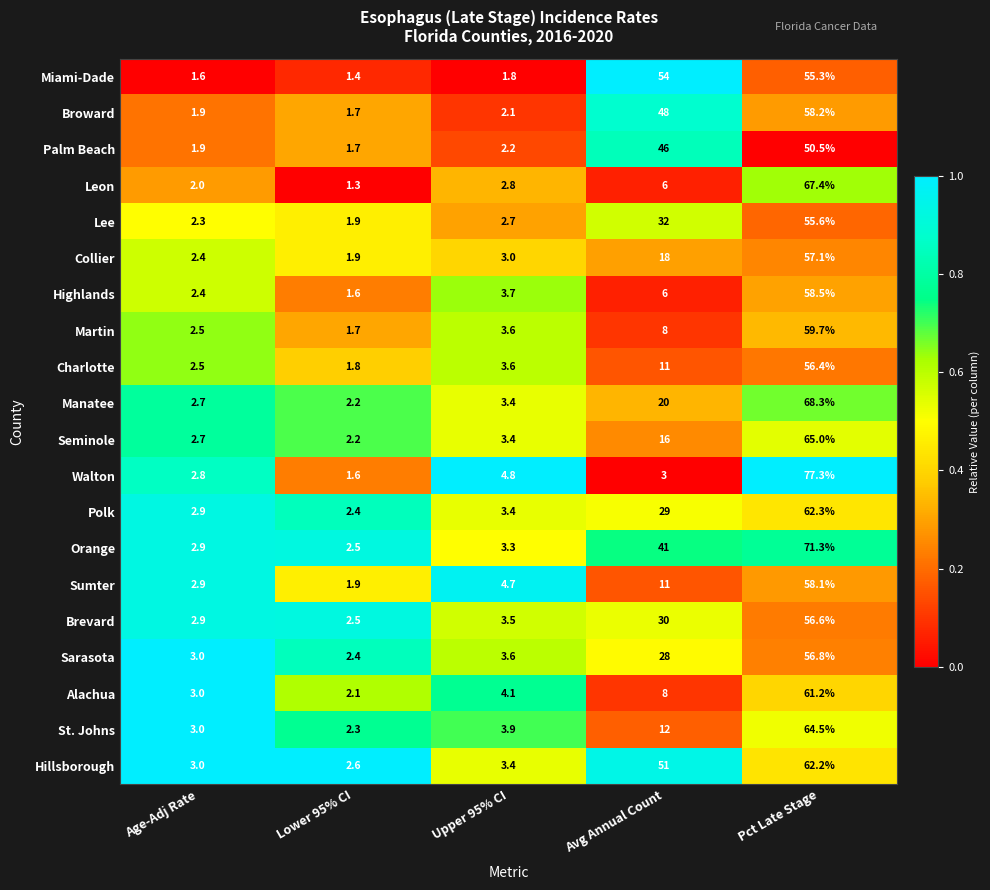

List the labels in order of St. Johns value, smallest first.

Lower 95% CI, Age-Adj Rate, Upper 95% CI, Avg Annual Count, Pct Late Stage